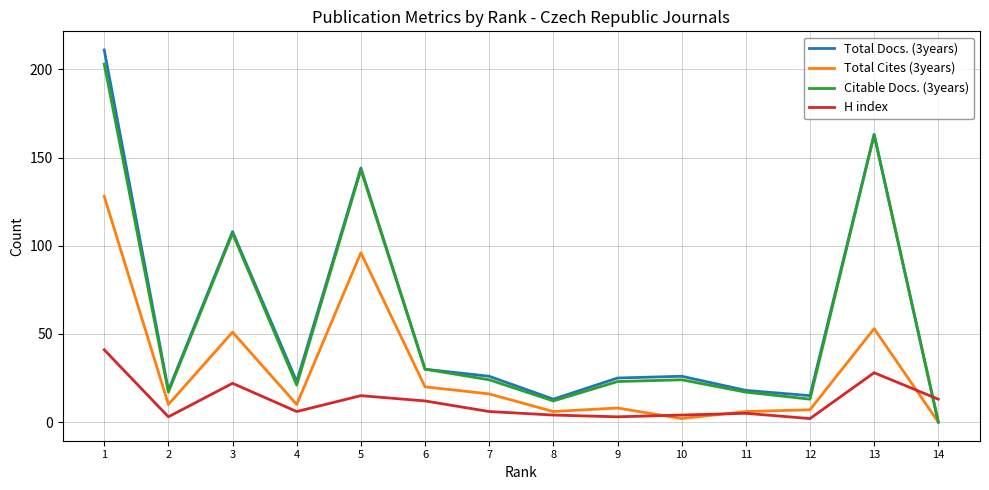

What is the sum of the Total Cites (3years) values at 7 and 5?

112